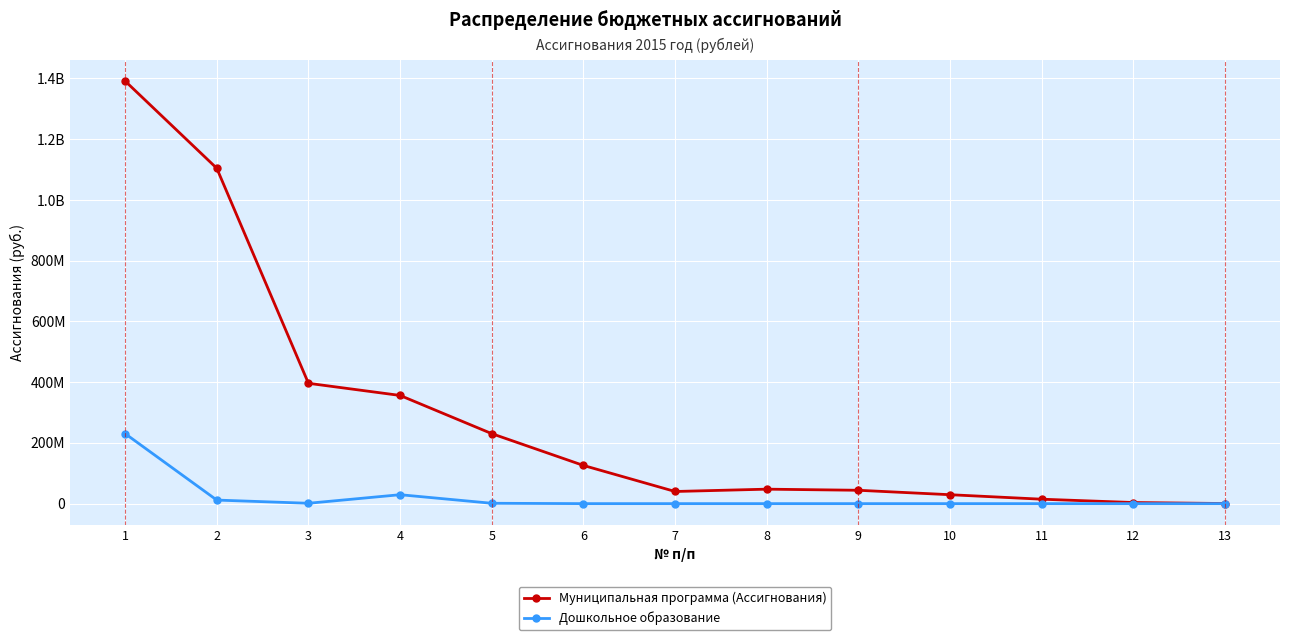

Rank the series at 7 from highest to lowest value.

Муниципальная программа (Ассигнования), Дошкольное образование